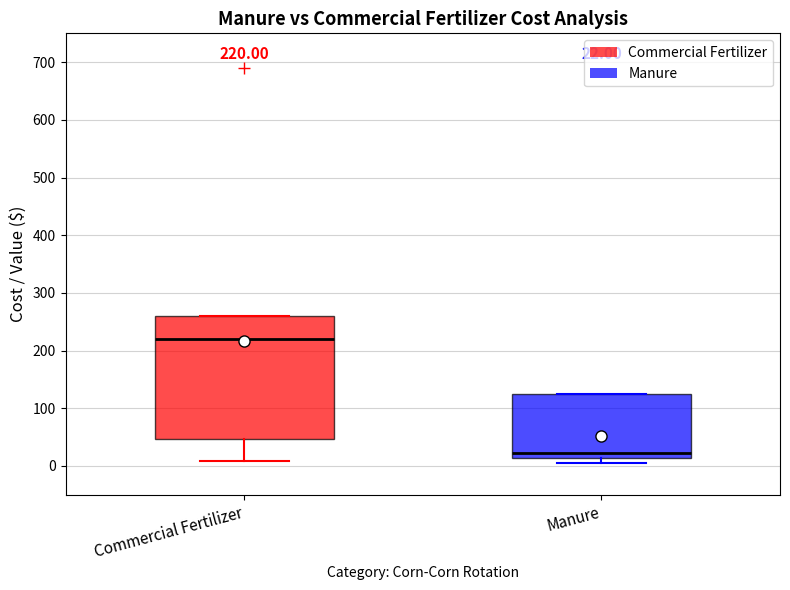

Which box is the tallest, from its lower edge to its upper edge?

Commercial Fertilizer